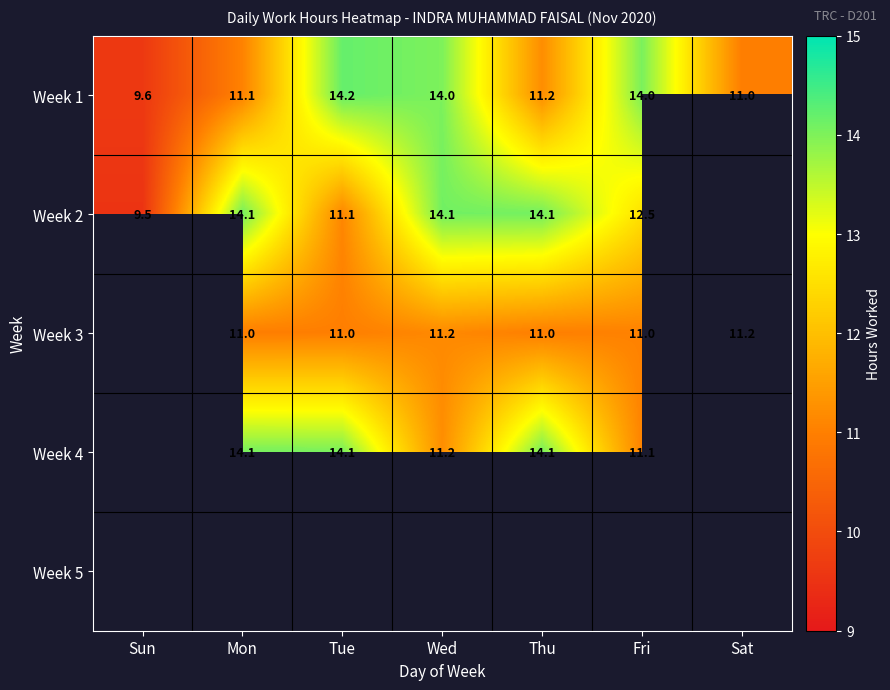

The Week 1 series shows 5.4 at Sun. True or false?

False